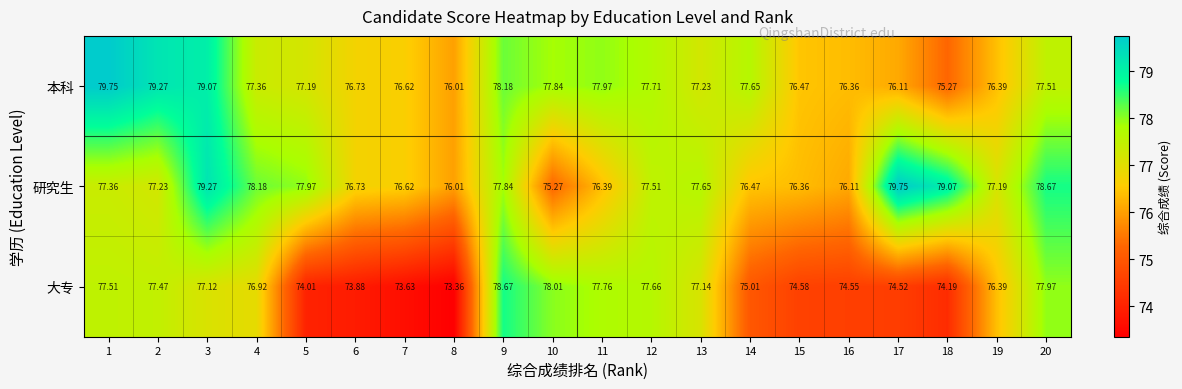

At 5, list the series in order from largest to smallest.

研究生, 本科, 大专